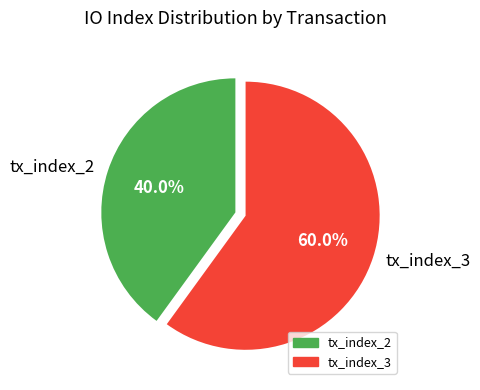

How many segments does this pie chart have?

2